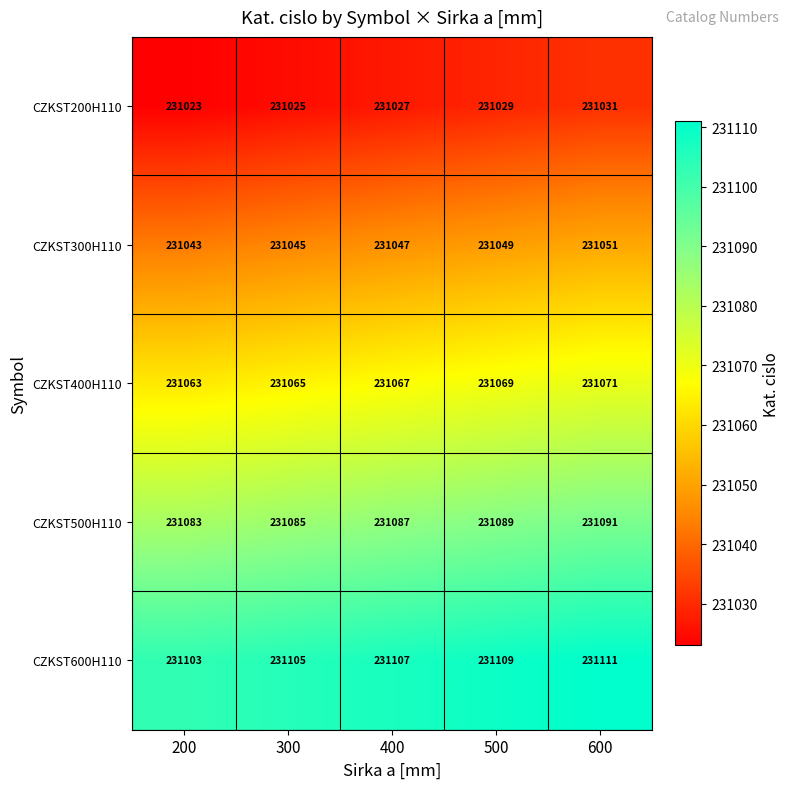

What is the sum of the CZKST500H110 values at 500 and 600?

462180